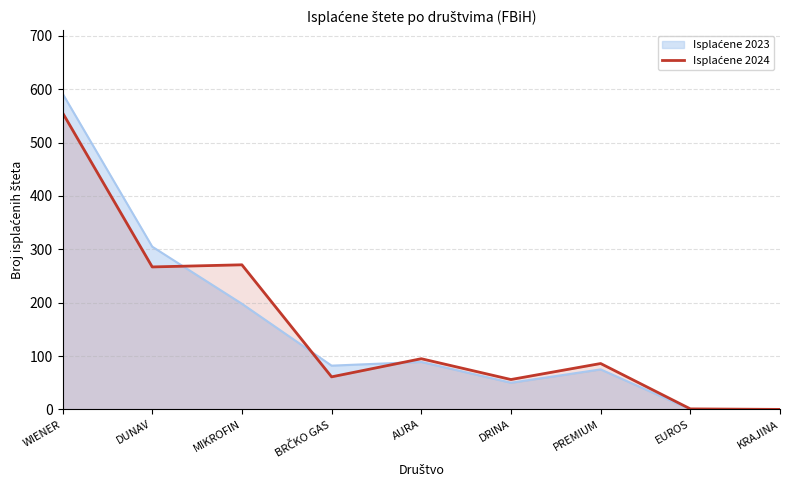

Does the chart display data point markers on the line(s)?

No